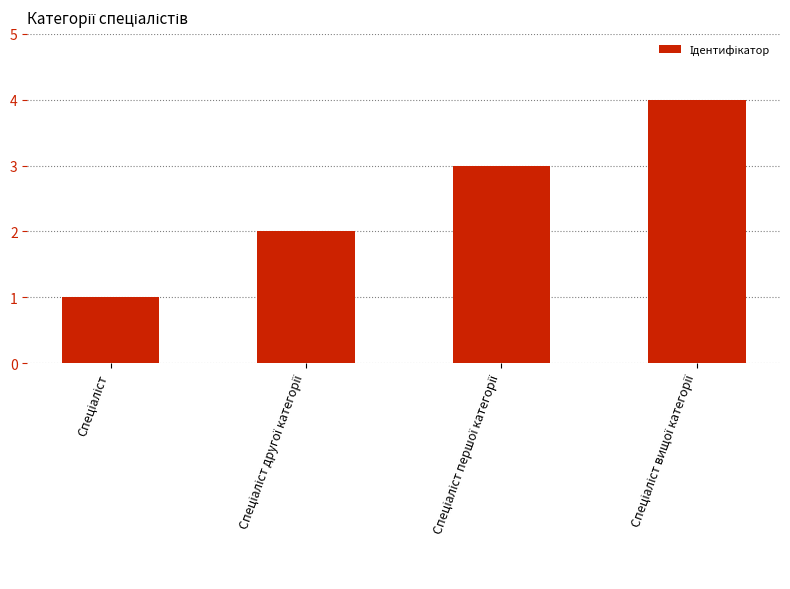

How many data points are less than 3?

2